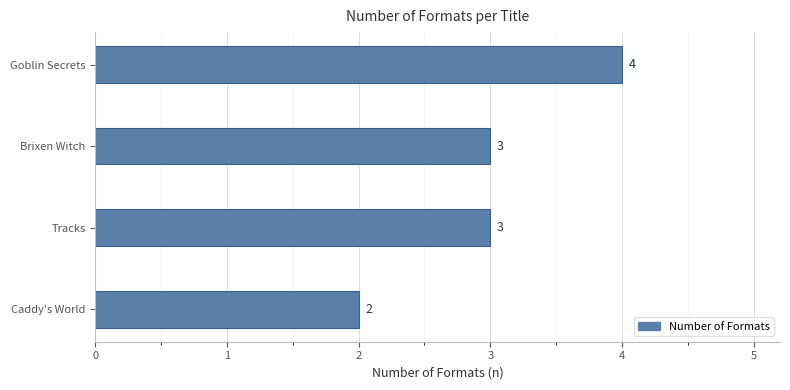

Reading top to bottom, list all the values displayed in this chart.

Goblin Secrets=4	Brixen Witch=3	Tracks=3	Caddy's World=2